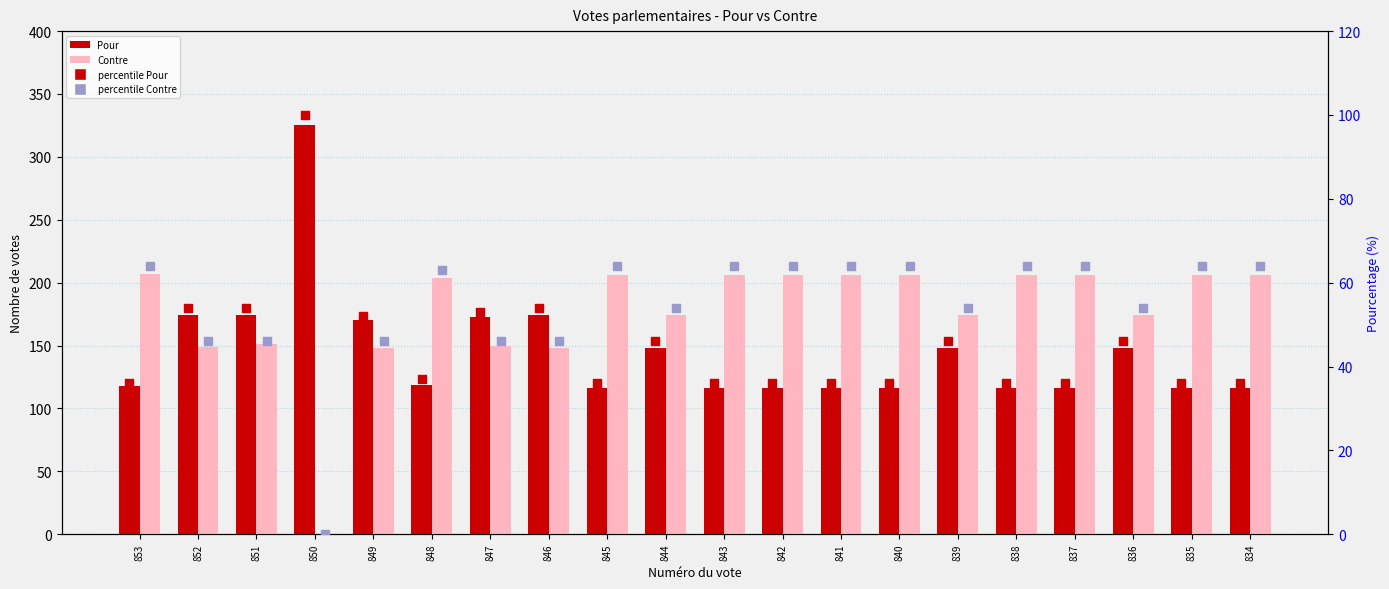

Is the value of Contre at 851 greater than the value of percentile Pour at 847?

Yes